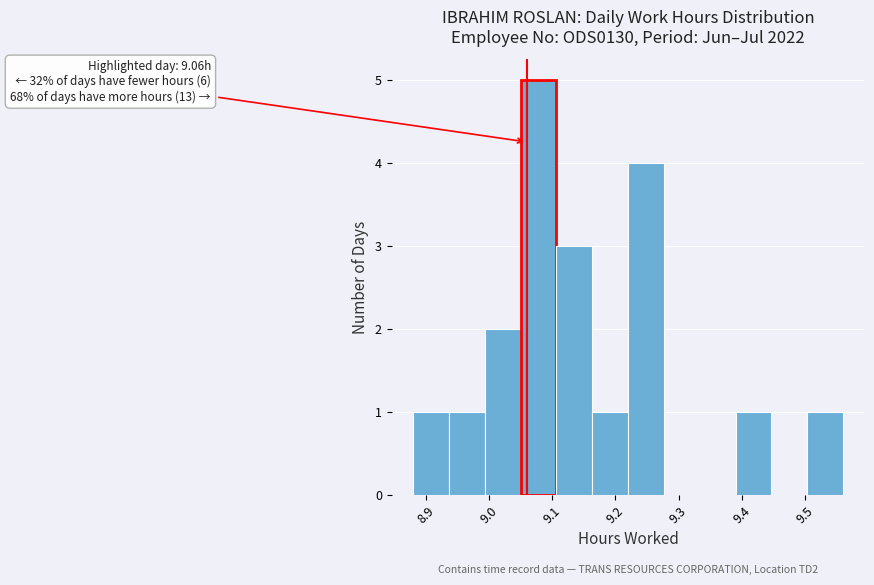

Over which range of the x-axis is the bar tallest?

9.05 to 9.11